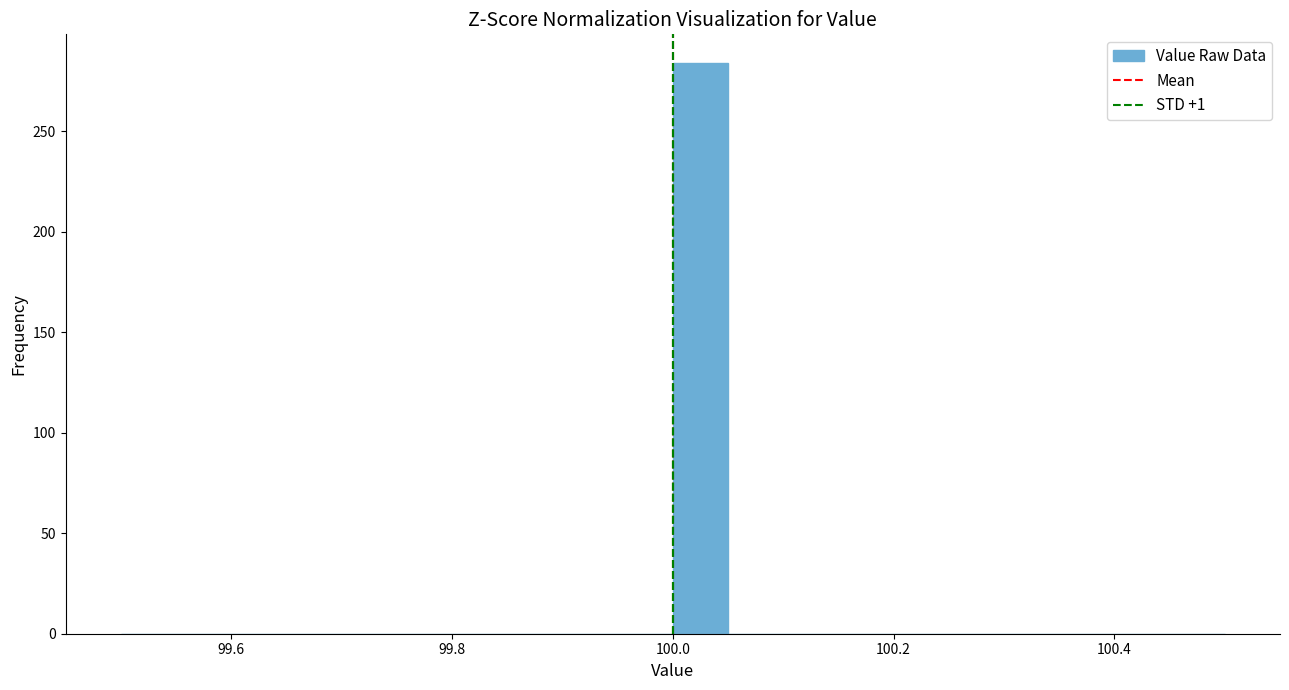

Read against the x-axis, roughly where is the centre of the tallest bar?

100.02